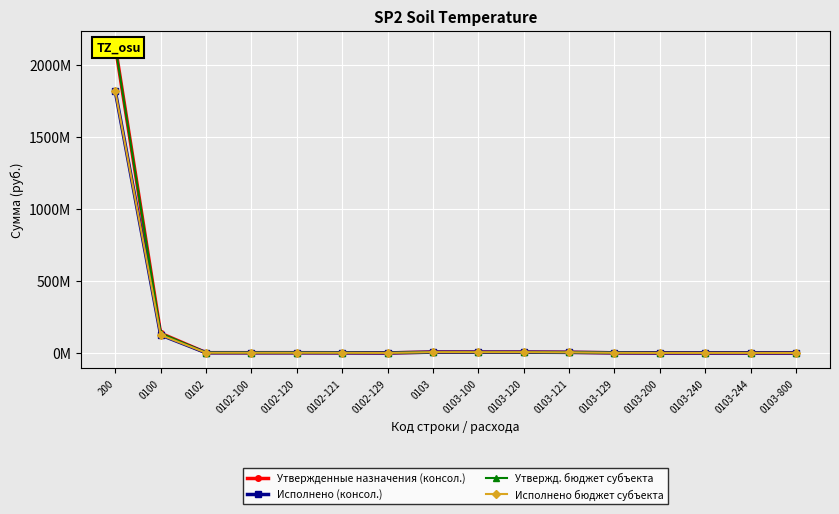

Reading right to left, extract all data points from this chart.

Утвержденные назначения (консол.): 5000.0	392000.0	392000.0	392000.0	1187200.0	4404000.0	5591200.0	5591200.0	5988200.0	441400.0	1473816.6	1915216.6	1915216.6	1915216.6	137162800.0	2132586472.8
Исполнено (консол.): 0.0	227344.0	227344.0	227344.0	1148004.3	4094468.1	5242472.3	5242472.3	5469816.4	323017.1	1155961.6	1478978.7	1478978.7	1478978.7	124952141.1	1818805864.0
Утвержд. бюджет субъекта: 5000.0	392000.0	392000.0	392000.0	1187200.0	4404000.0	5591200.0	5591200.0	5988200.0	441400.0	1473816.6	1915216.6	1915216.6	1915216.6	137162800.0	2132586472.8
Исполнено бюджет субъекта: 0.0	227344.0	227344.0	227344.0	1148004.3	4094468.1	5242472.3	5242472.3	5469816.4	323017.1	1155961.6	1478978.7	1478978.7	1478978.7	124952141.1	1818805864.0